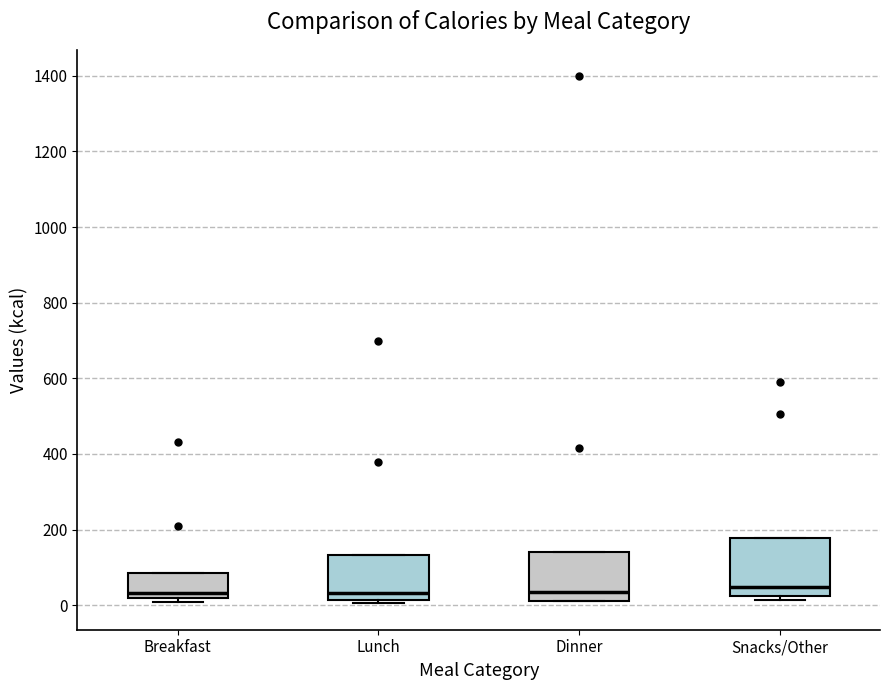

Reading left to right, transcribe this box plot: for each box, give where its median line is, the range the box spans, and where its two whiskers end, as read against the y-axis. The values are not printed on the chart, so give them approximately, as read against the axis.

Breakfast: median 40, box 20 to 80, whiskers 0 to 80
Lunch: median 40, box 20 to 140, whiskers 0 to 140
Dinner: median 40, box 20 to 140, whiskers 20 to 140
Snacks/Other: median 40, box 20 to 180, whiskers 20 (just below the box's lower edge) to 180